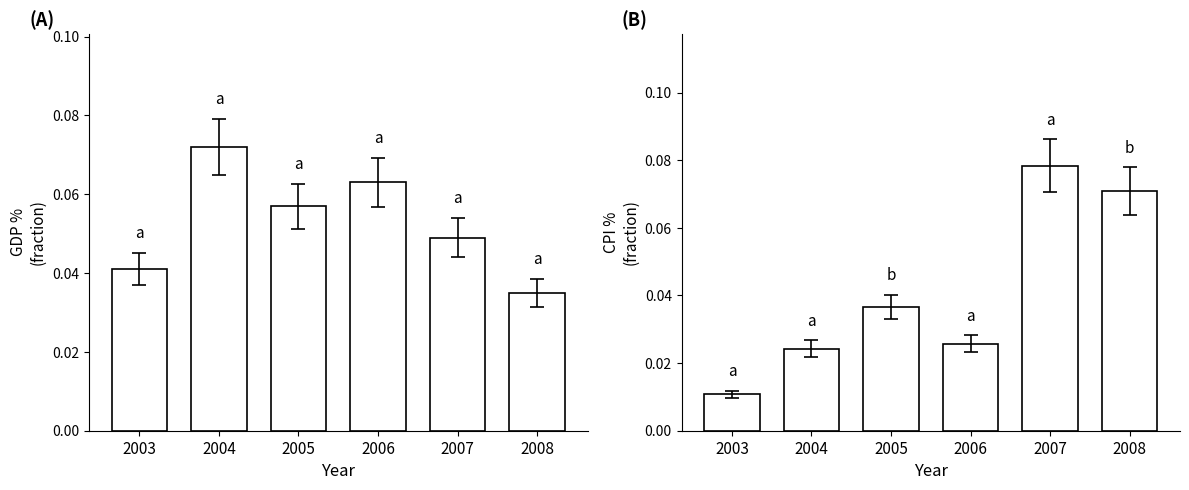

Is it true that CPI % equals 0.0 at 2004?

False